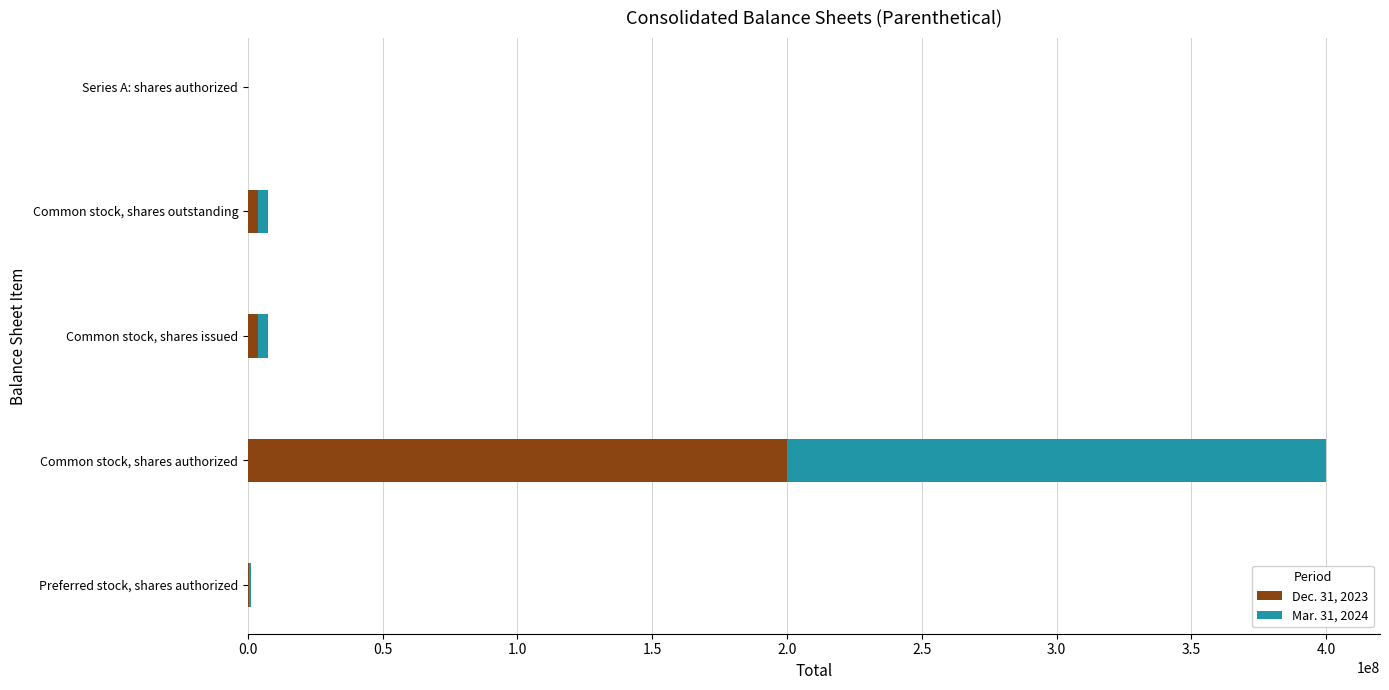

At which label does Dec. 31, 2023 reach its peak?

Common stock, shares authorized